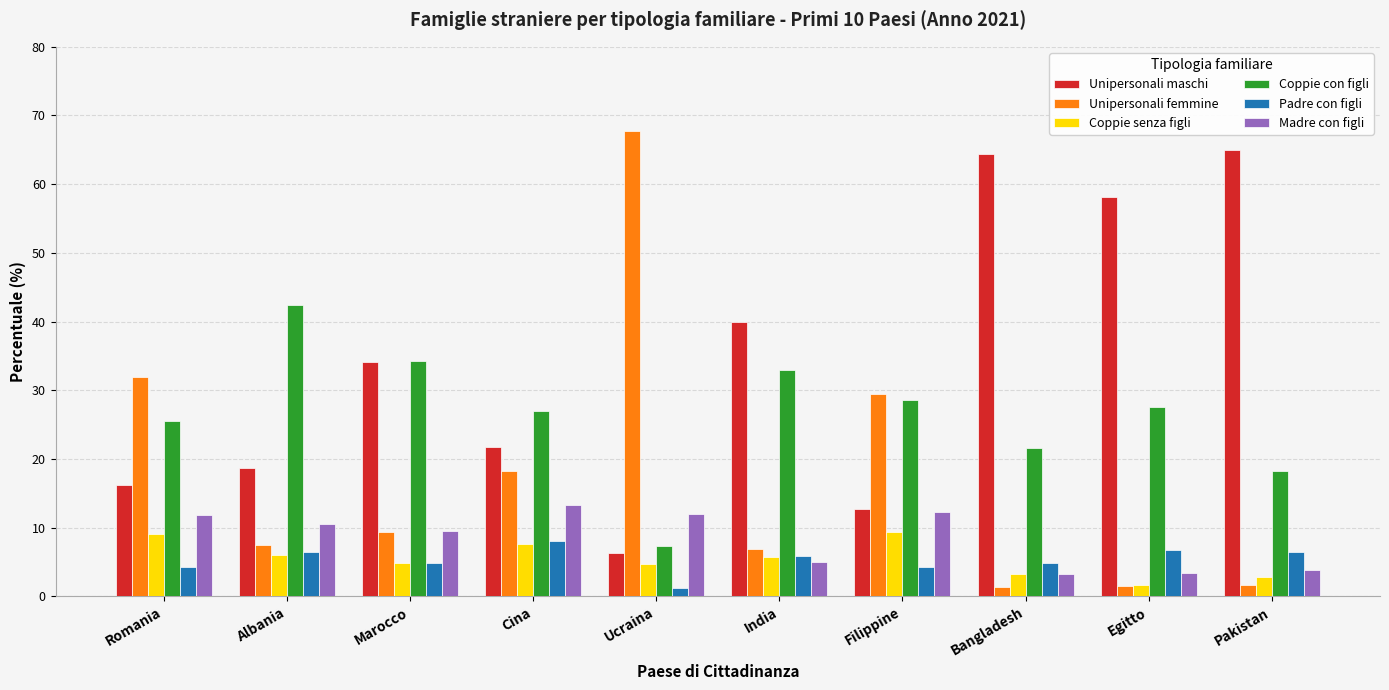

List the series in order of their peak value, lowest first.

Padre con figli, Coppie senza figli, Madre con figli, Coppie con figli, Unipersonali maschi, Unipersonali femmine